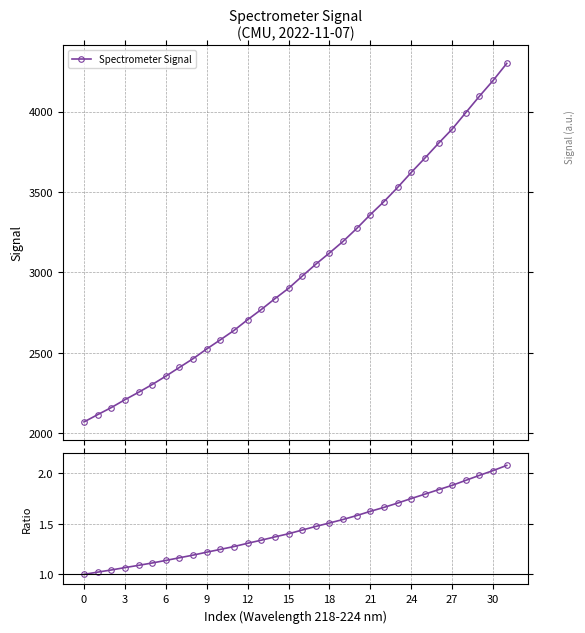

What is the difference between the second highest and second lowest values in the Spectrometer Signal series?

2079.1